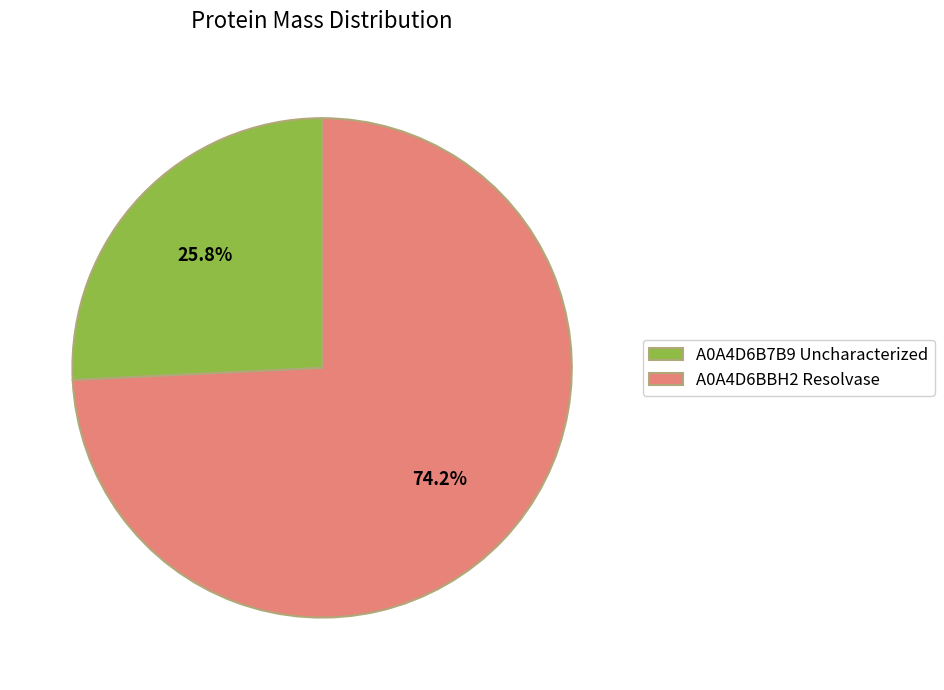

What percentage is NOT represented by A0A4D6B7B9 Uncharacterized?

74.2%